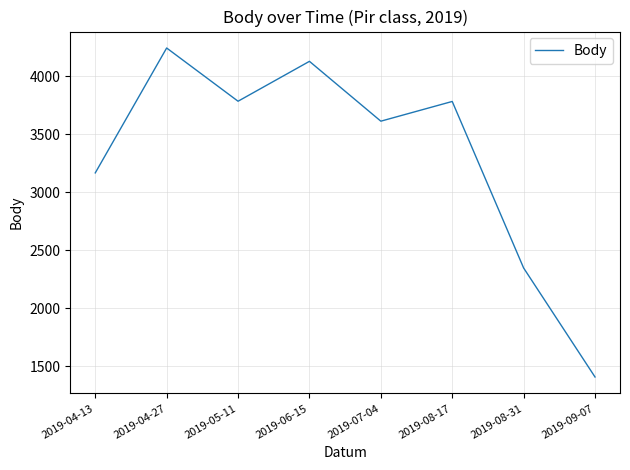

Where does the data first go above 3782?

2019-04-27